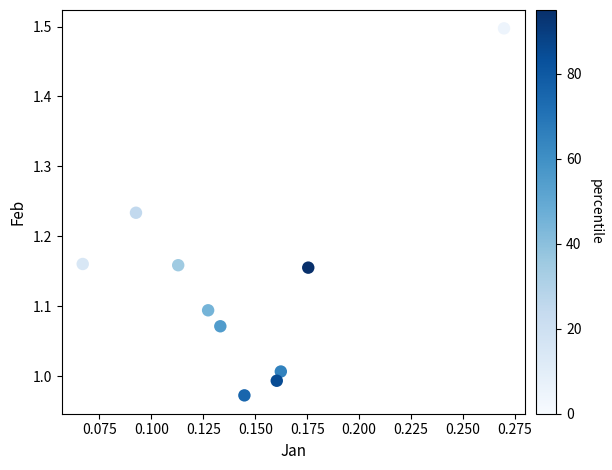

What is the range of Y values (max minus min)?

0.5